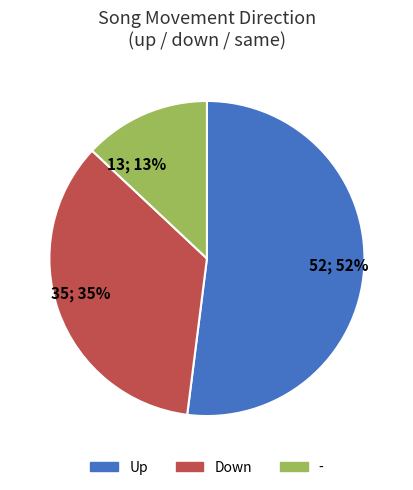

Which has a higher value, - or Down?

Down